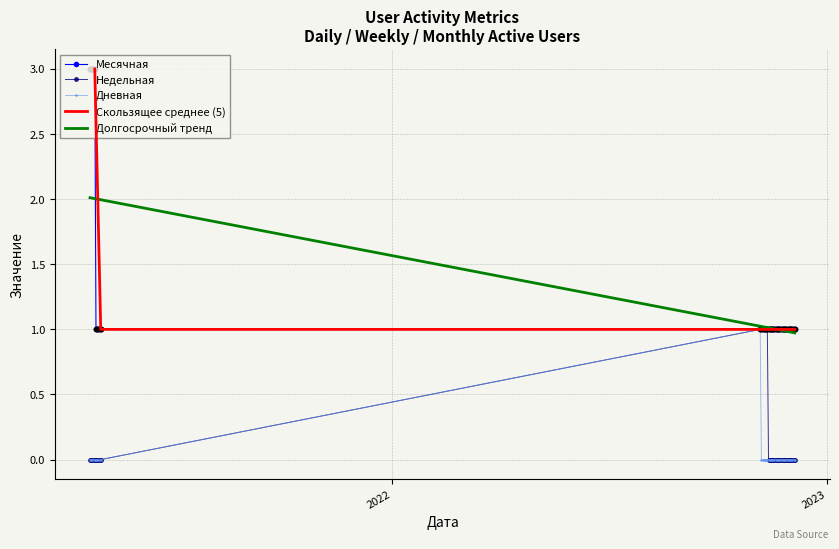

Which series reaches the maximum Y coordinate?

Месячная